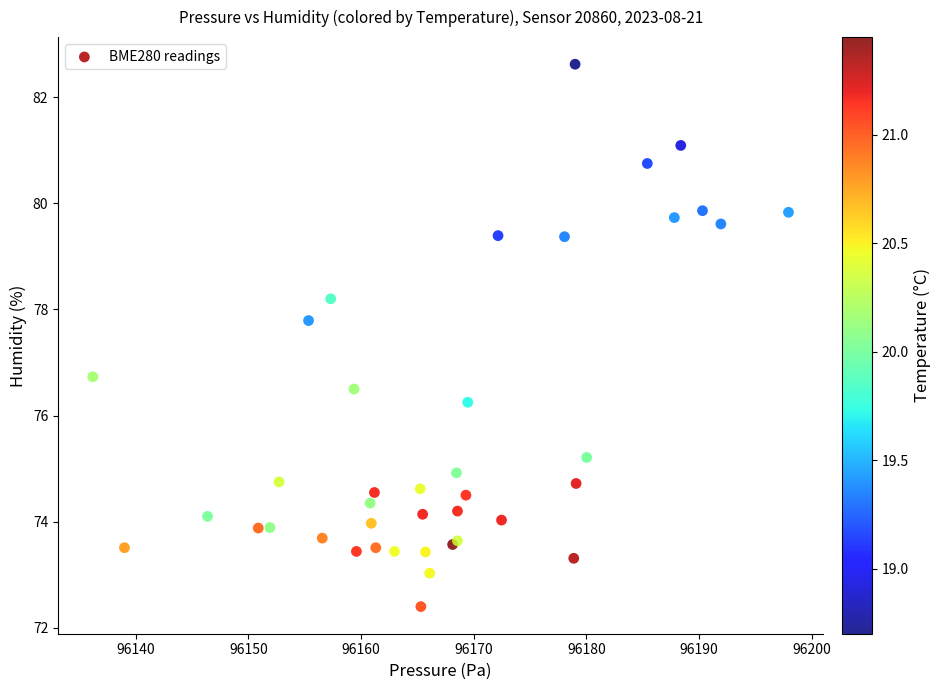

What Y value in the scatter plot is closest to 77?

76.7